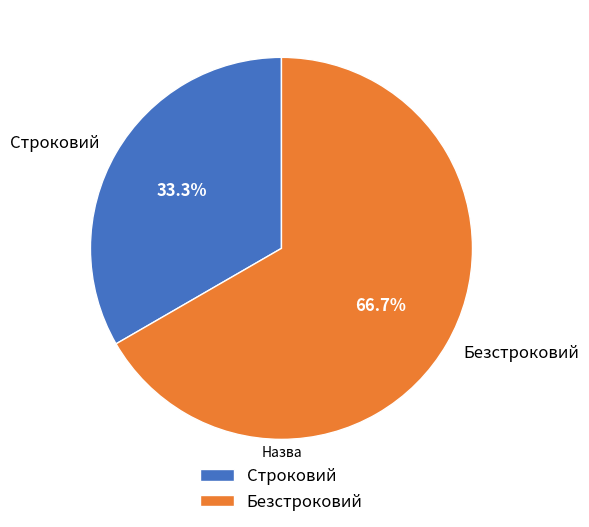

To the nearest percent, what is the combined percentage of Строковий and Безстроковий?

100%